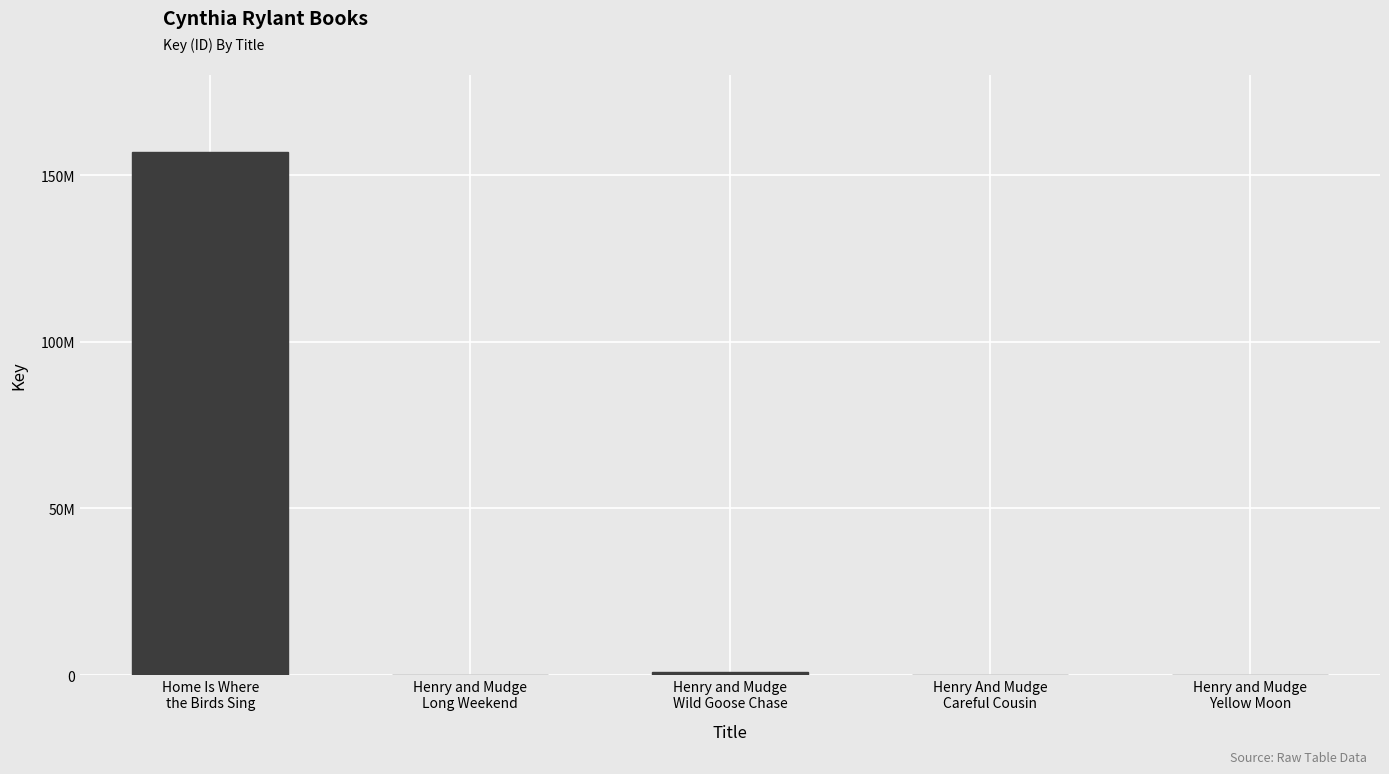

What is the label of the 3rd bar from the left?

Henry and Mudge
Wild Goose Chase